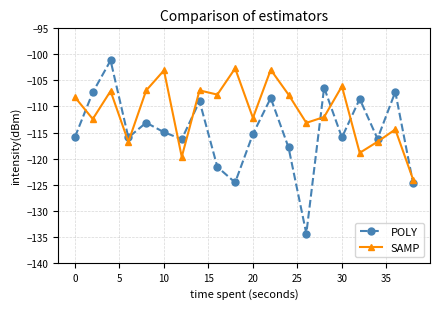

What is the lowest value of the SAMP series?

-124.0